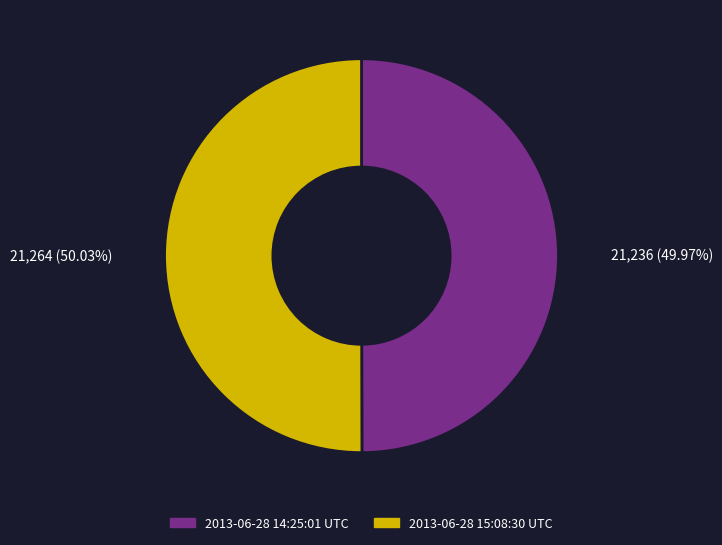

What percentage do 2013-06-28 15:08:30 UTC and 2013-06-28 14:25:01 UTC together represent?

100.0%